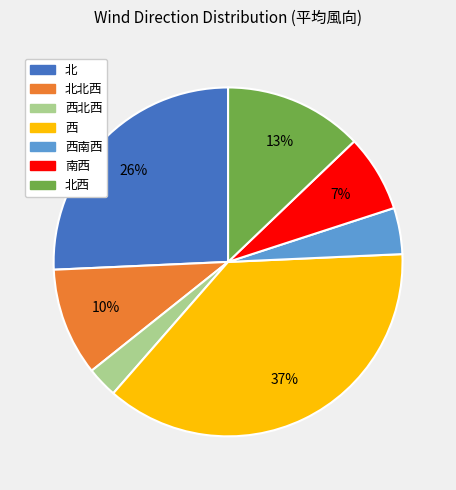

True or false: 西 accounts for 37% of the total.

True